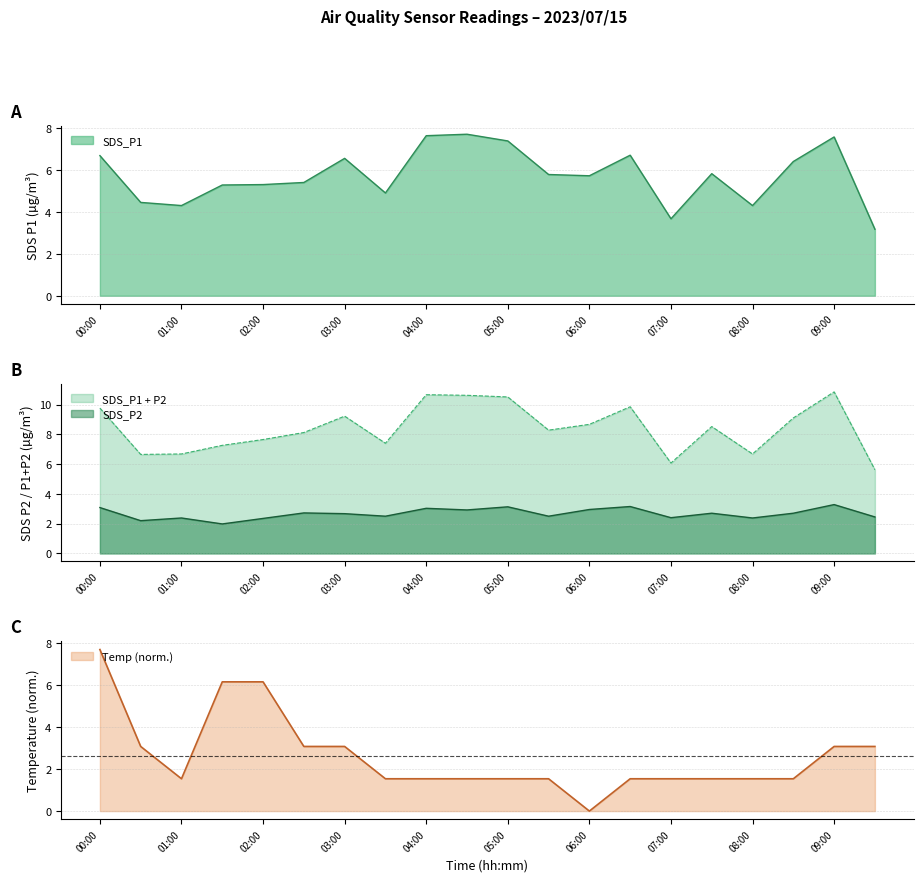

What is the value of the SDS_P2 point at the 2nd from the left?

2.2